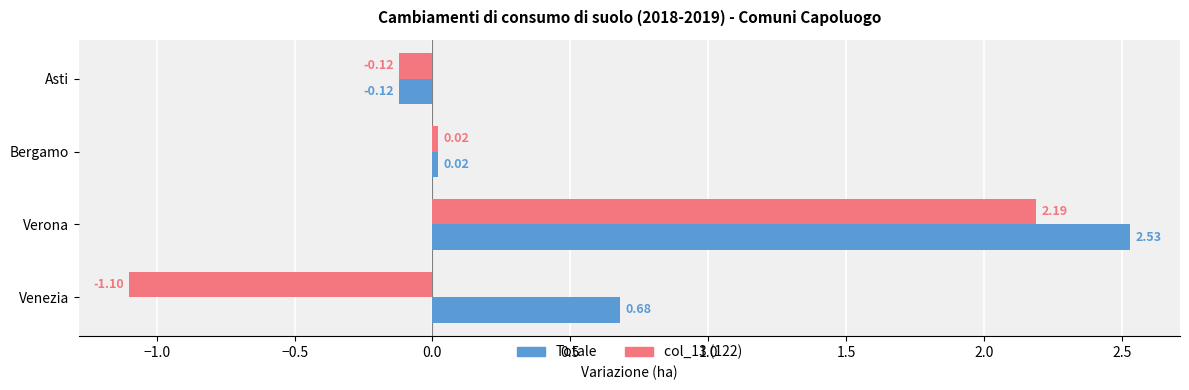

What is the difference between the second highest and minimum values in the col_13 (122) series?

1.1